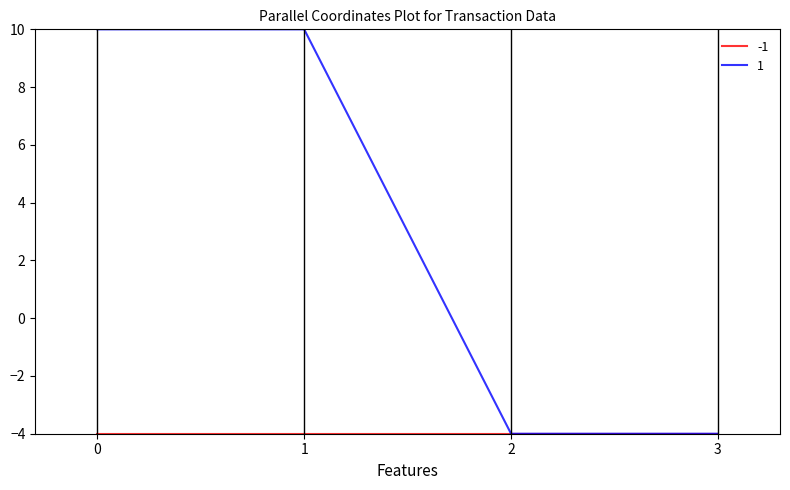

What is the highest value of the 1 series?

10